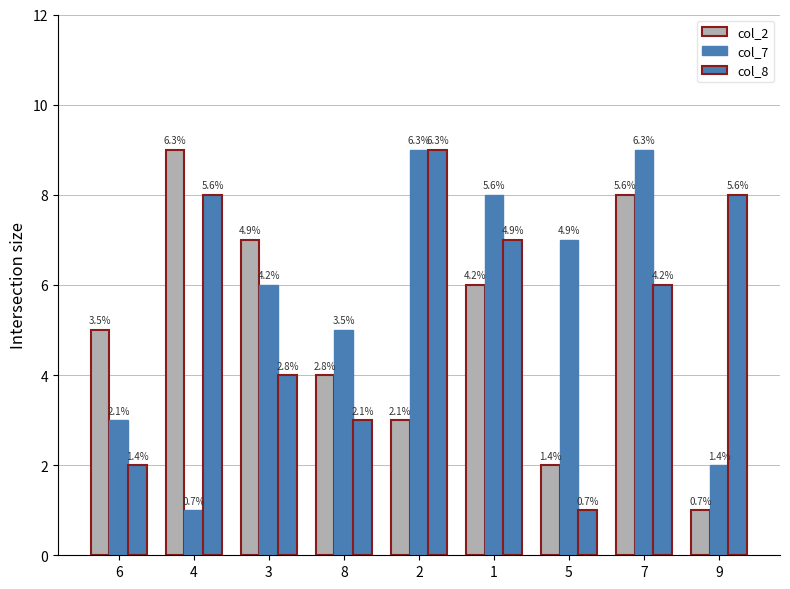

Are the bars grouped side by side (vs. stacked)?

Yes